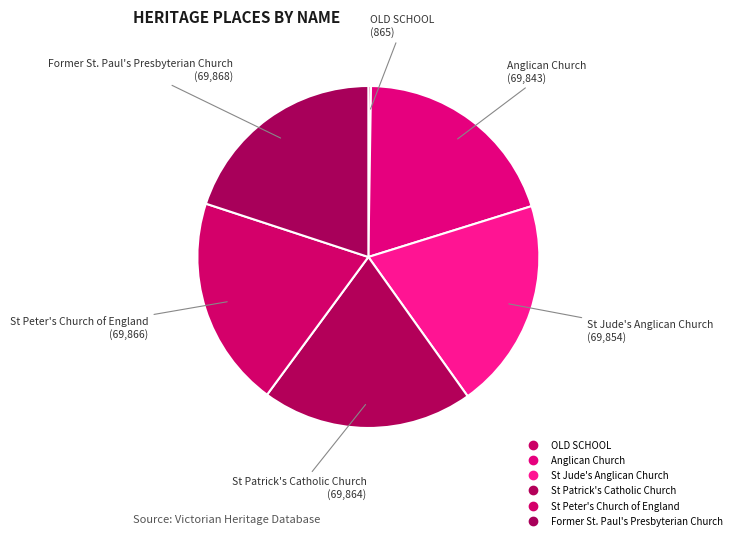

Is St Peter's Church of England the majority of the pie?

No